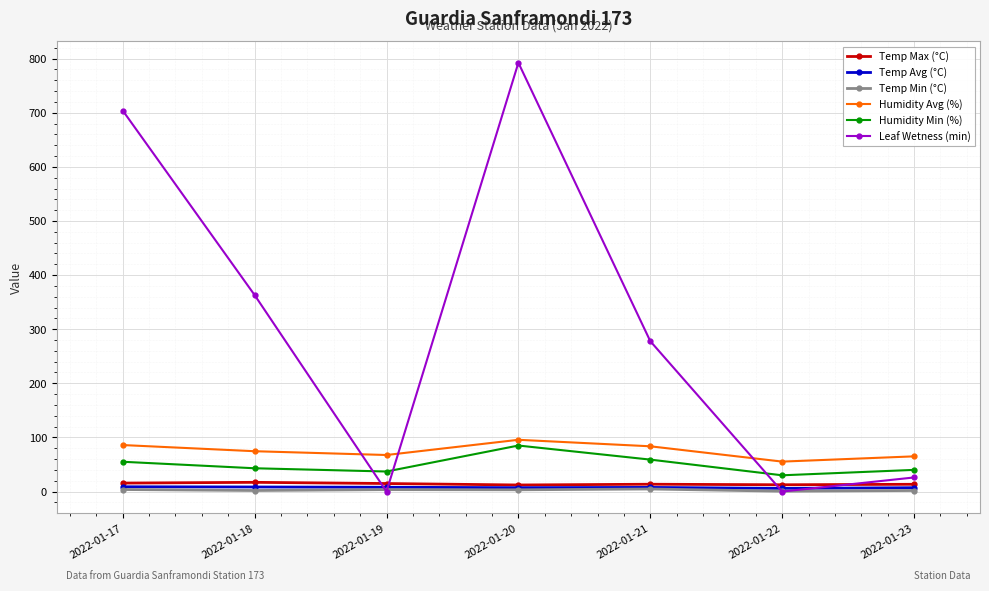

How many interior local peaks does the Humidity Min (%) series have?

1